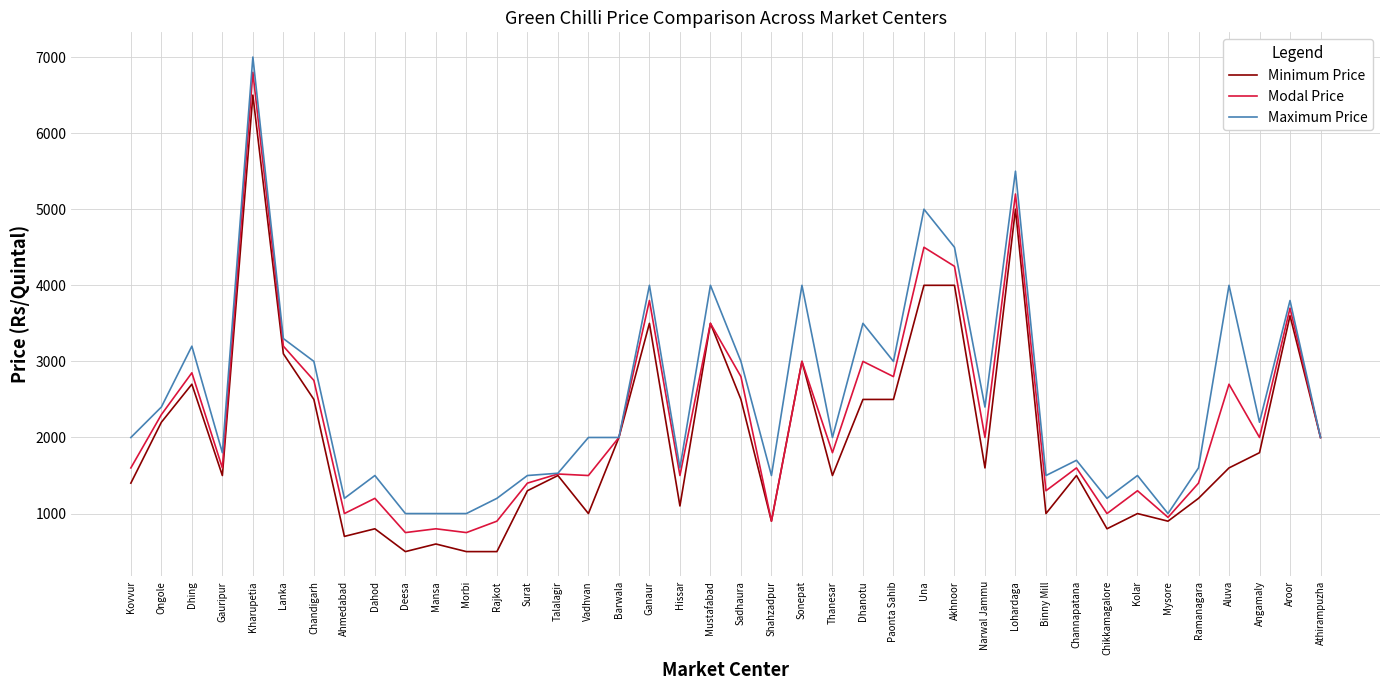

What is the difference between the highest and lowest values at Ramanagara?

400